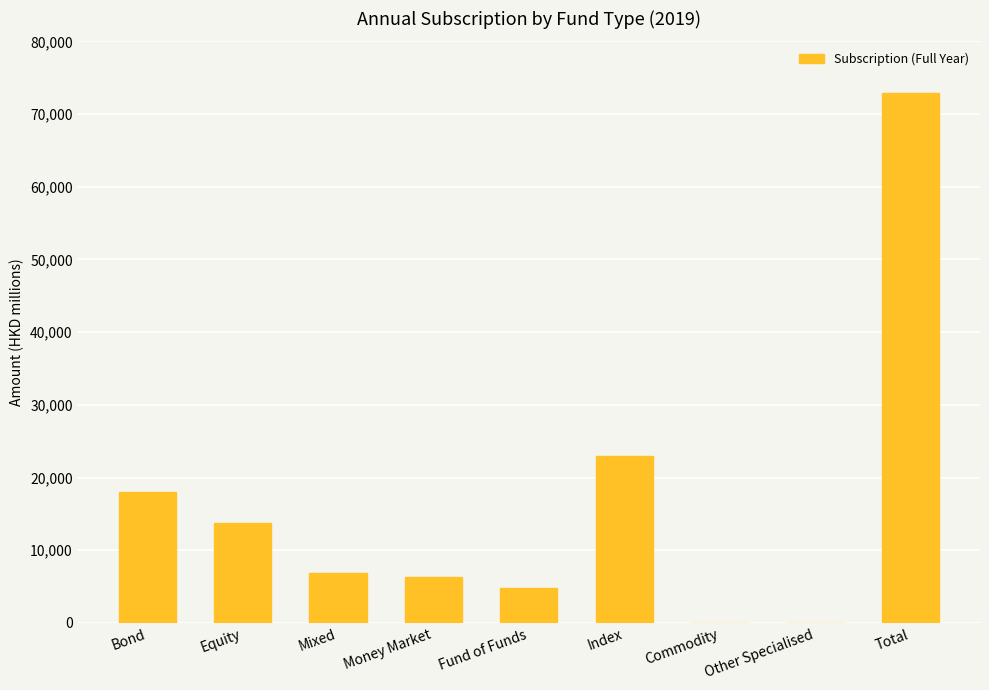

The value at Index is 10956. True or false?

False